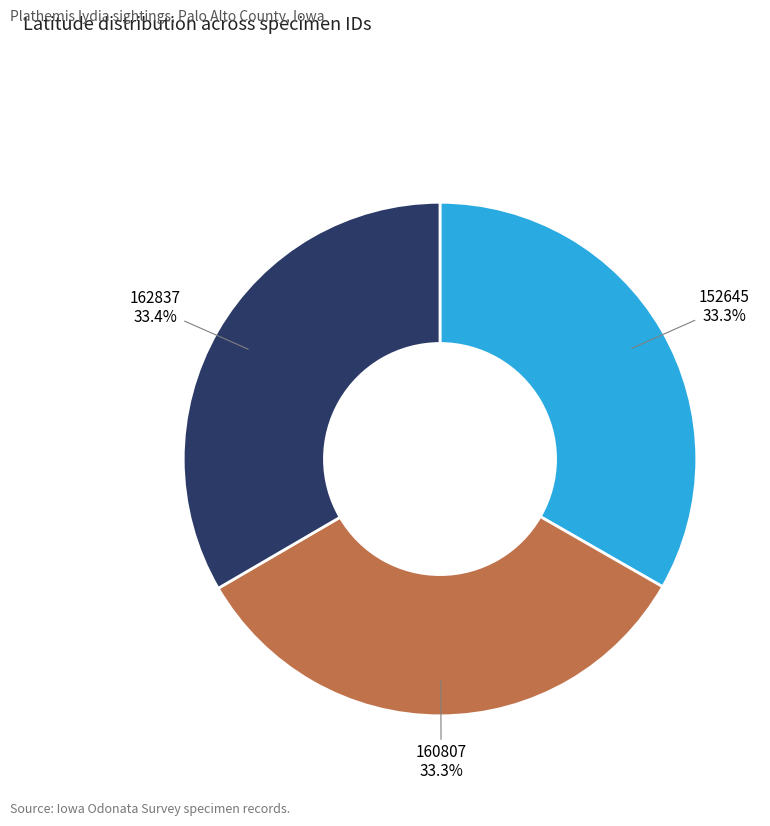

To the nearest percent, what is the average slice percentage?

33%